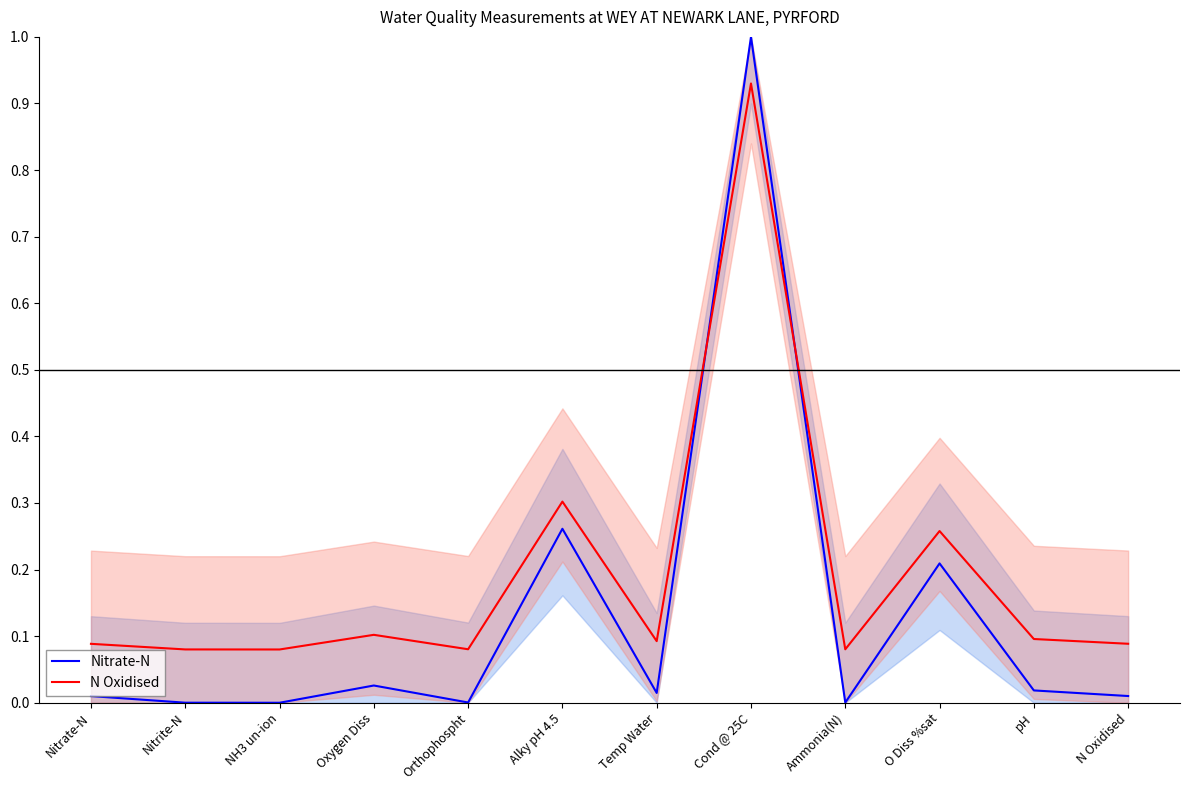

How many series are shown in this chart?

2